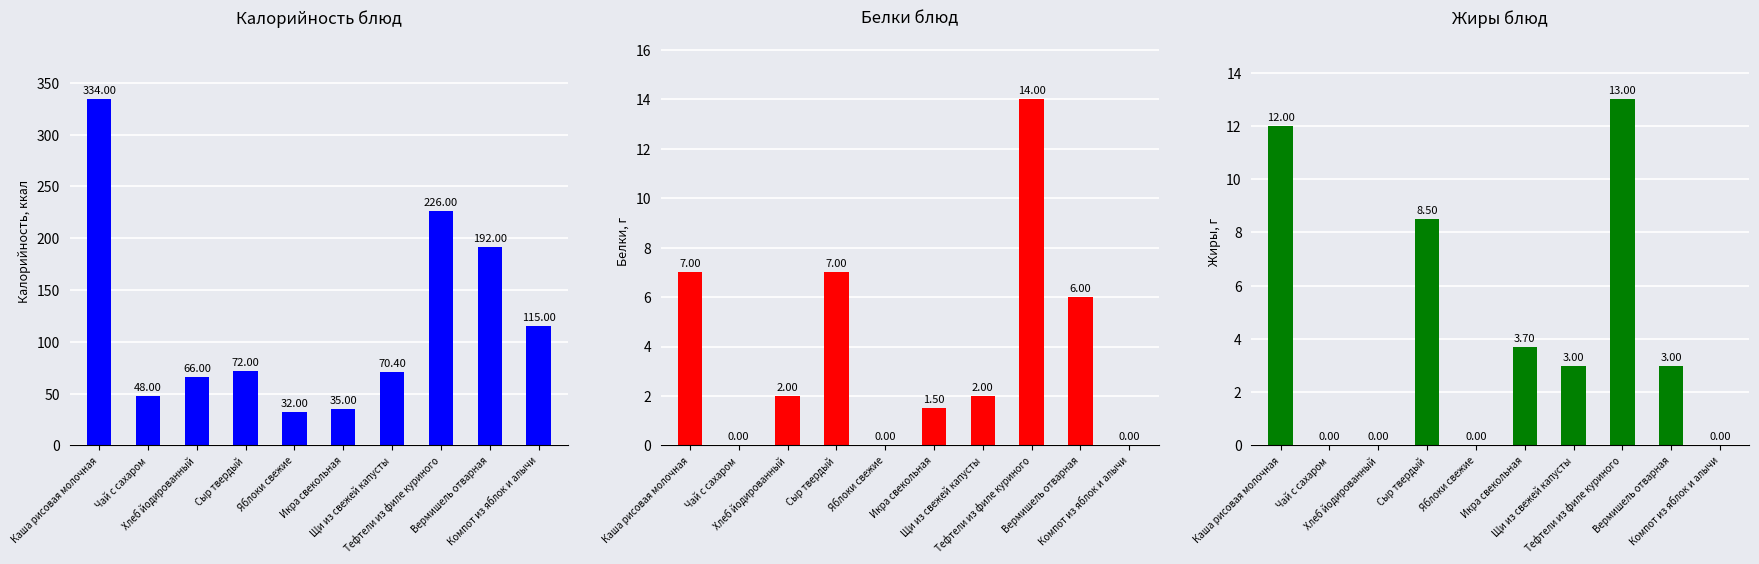

What is the label of the 6th bar from the right?

Яблоки свежие